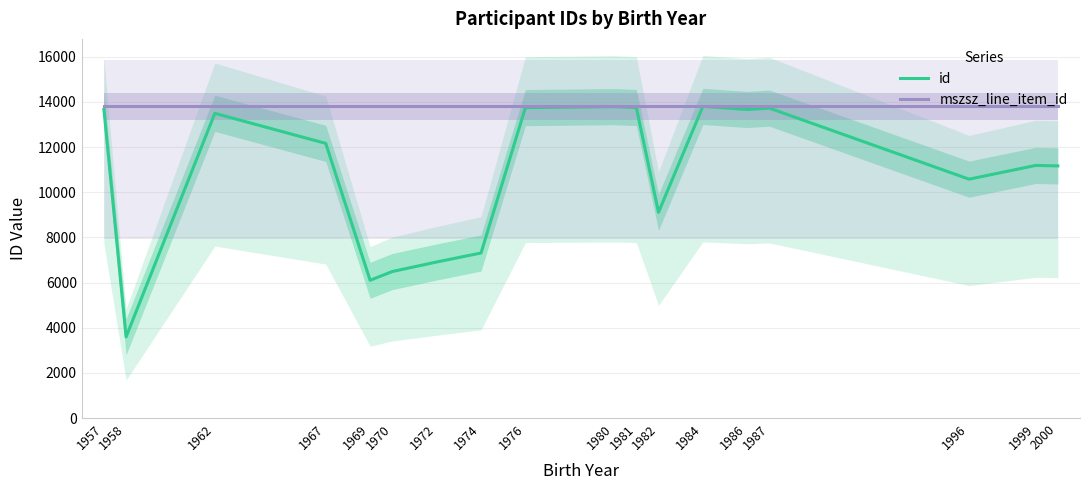

What is the sum of the id values at 1970 and 1962?

19984